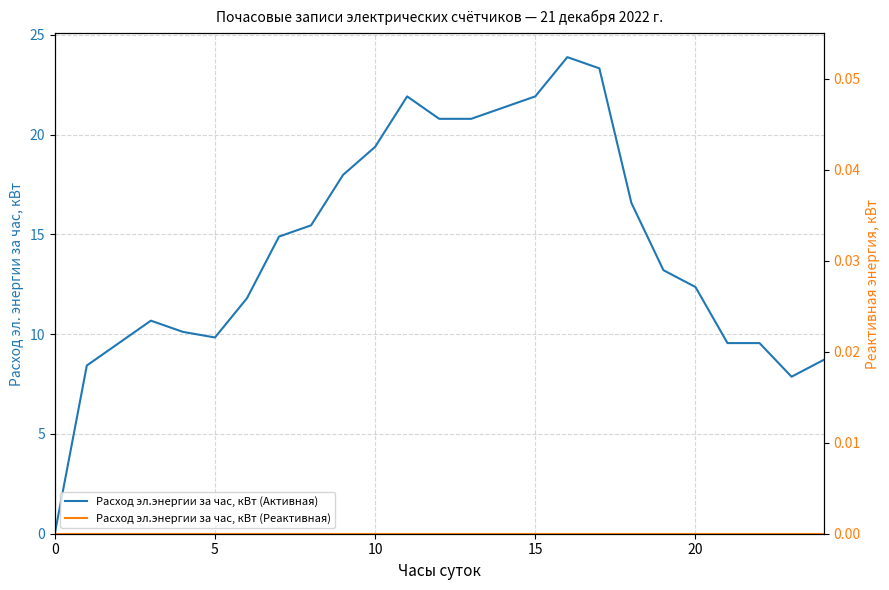

Is it true that Расход эл.энергии за час, кВт (Реактивная) equals 0.0 at 23?

True